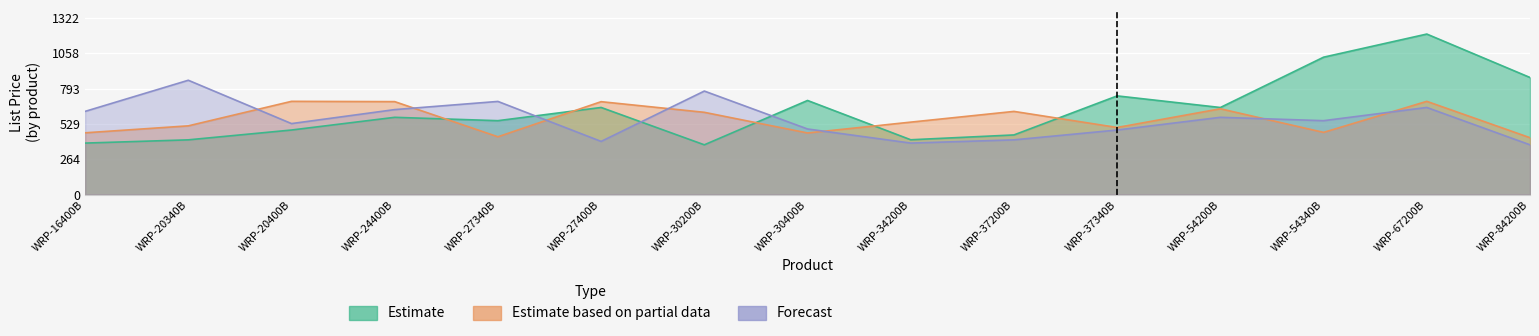

How many data points in Forecast are above 1?

11